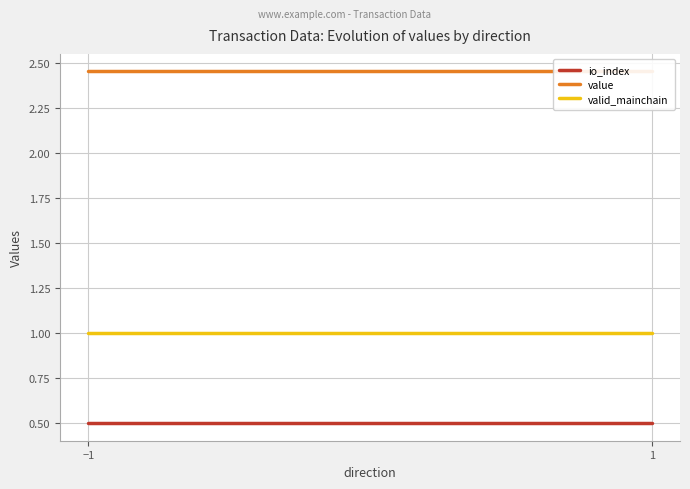

Is it true that io_index equals 0.5 at 1?

True